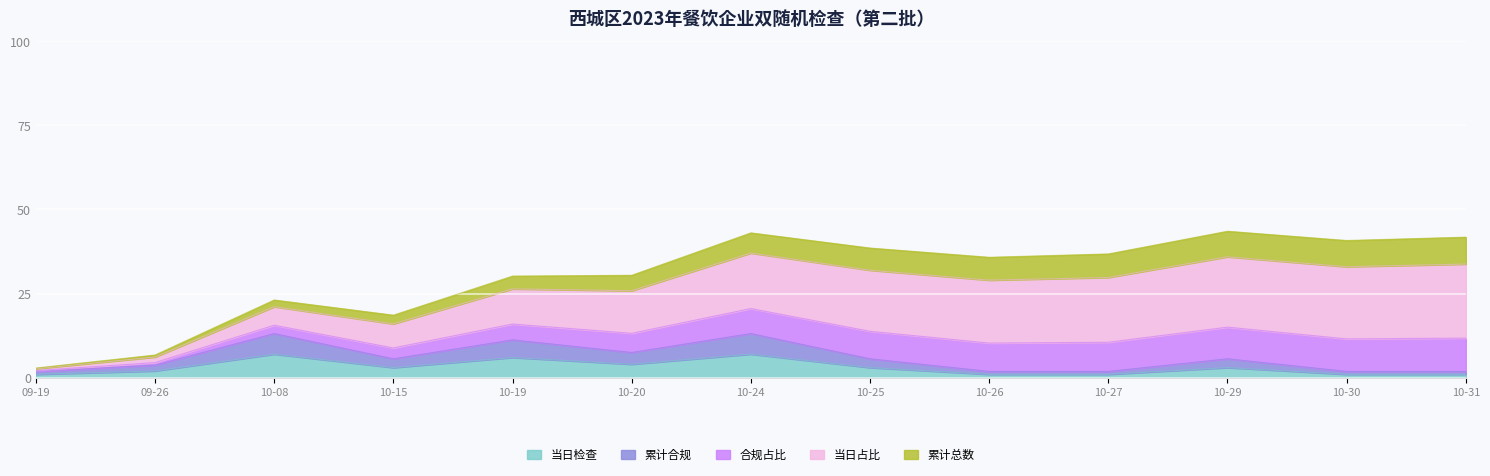

True or false: 当日检查 has a value of 2.0 at 09-26.

True